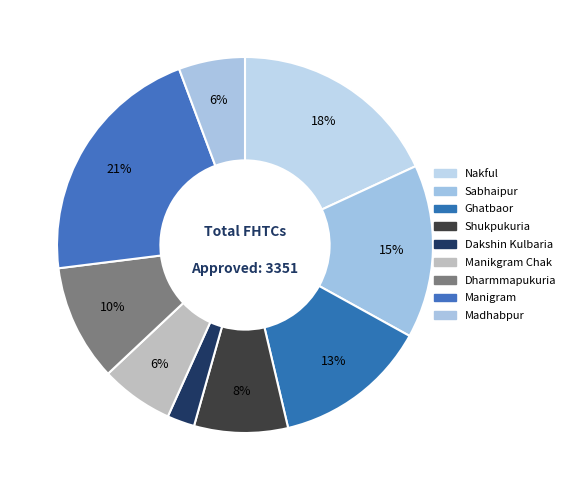

Rank the categories by value from highest to lowest.

Manigram, Nakful, Sabhaipur, Ghatbaor, Dharmmapukuria, Shukpukuria, Manikgram Chak, Madhabpur, Dakshin Kulbaria